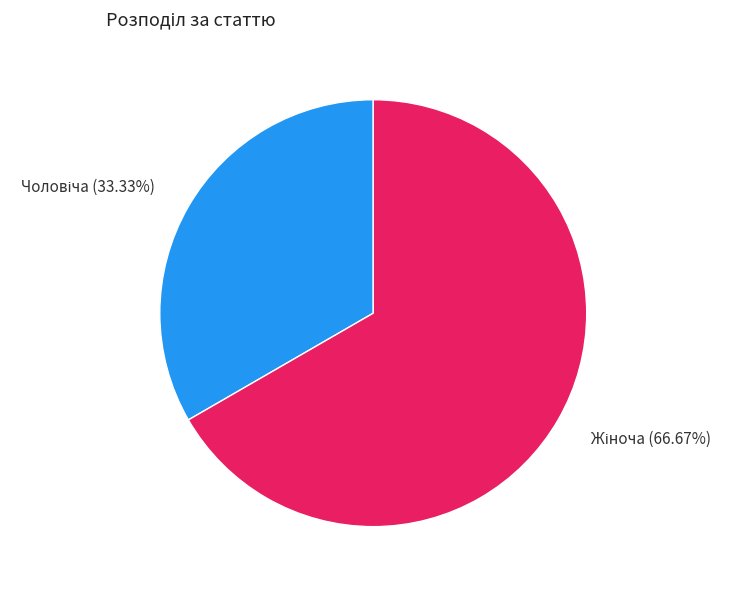

Is there any slice that represents more than half of the pie?

Yes